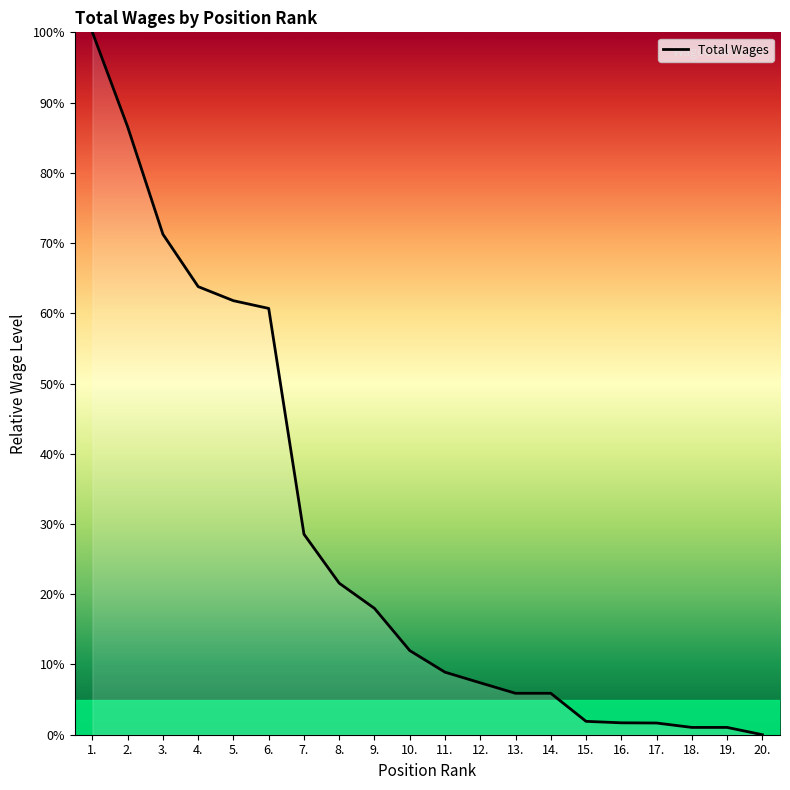

Count the number of categories in the chart.

20